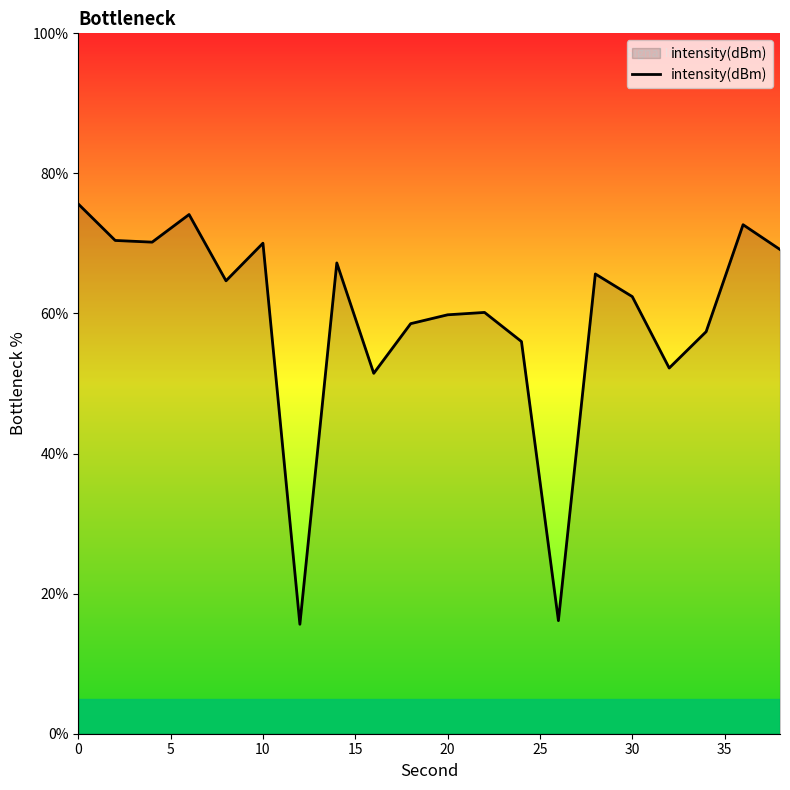

What is the difference between the maximum and minimum values?

60.0